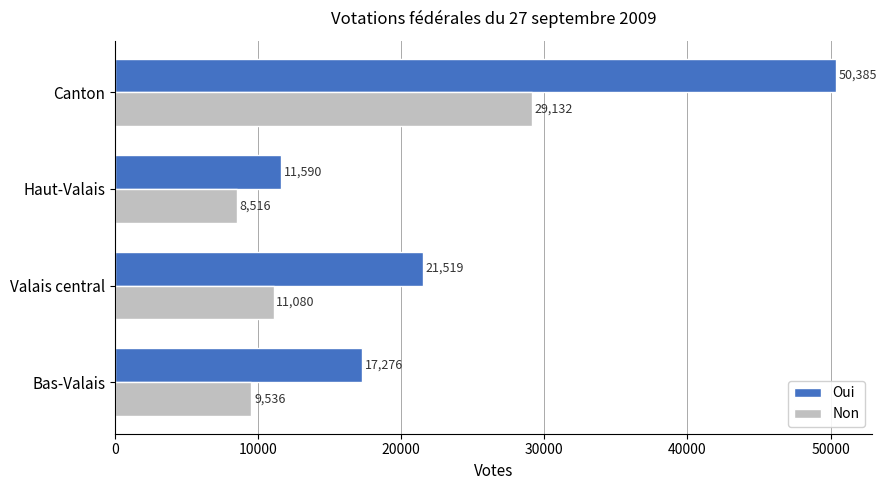

Which series has the widest spread of values?

Oui